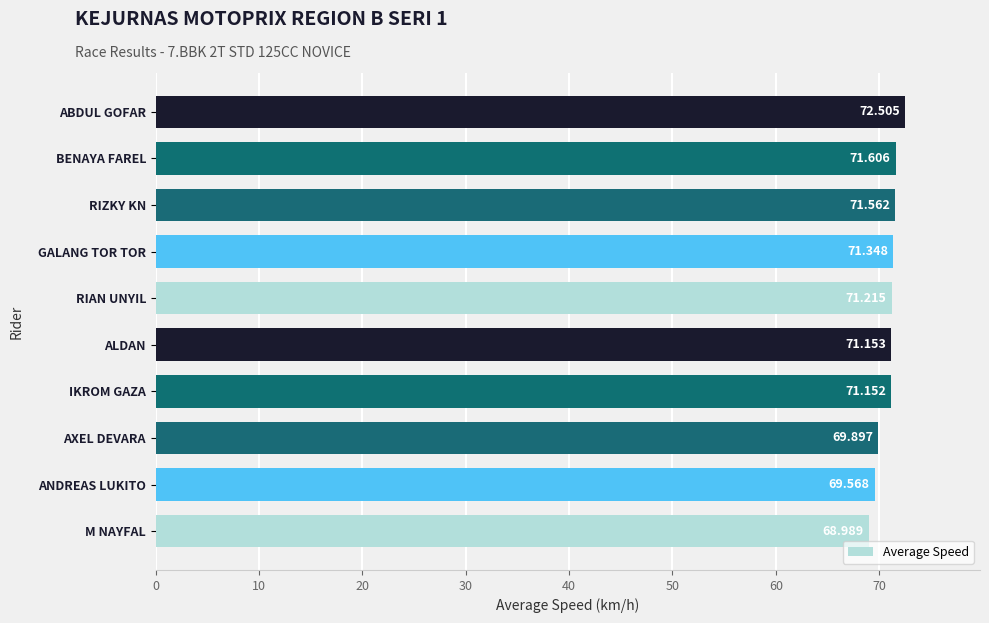

What is the sum of all values?

709.0